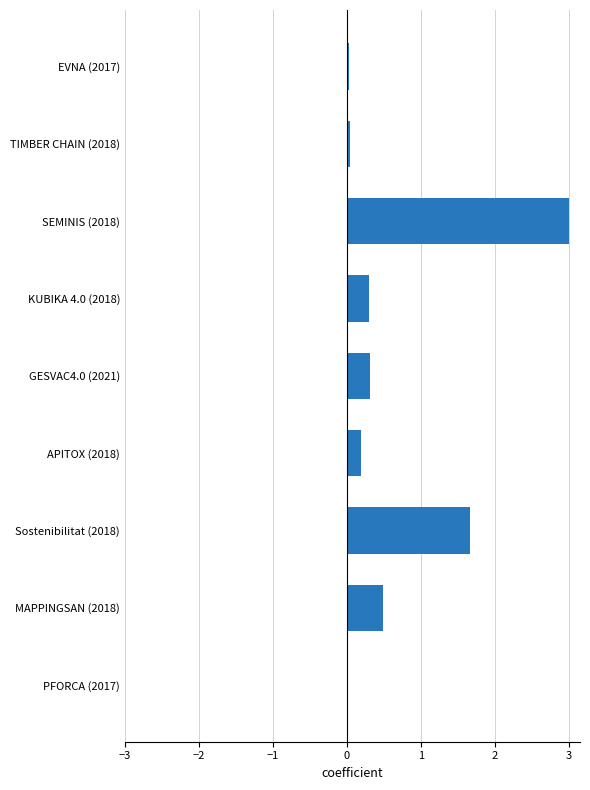

What is the sum of all values?

6.0